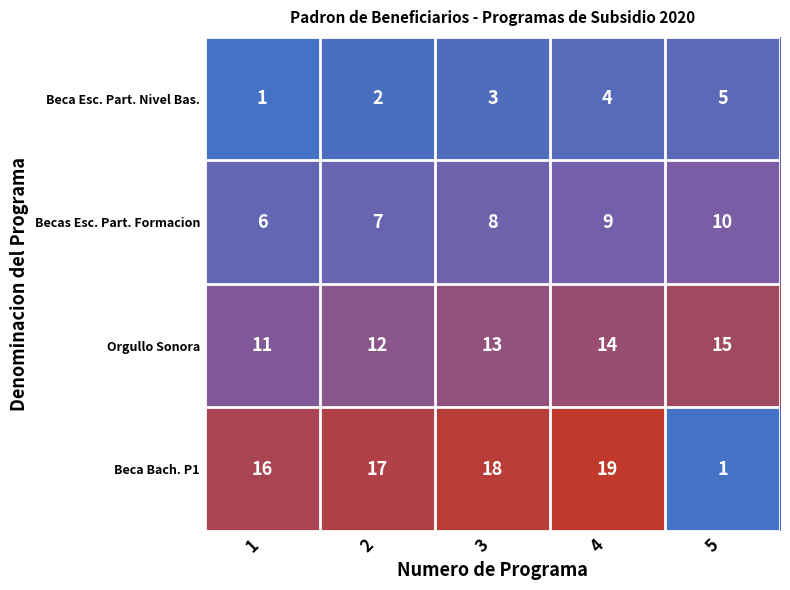

The Orgullo Sonora series shows 21 at 5. True or false?

False